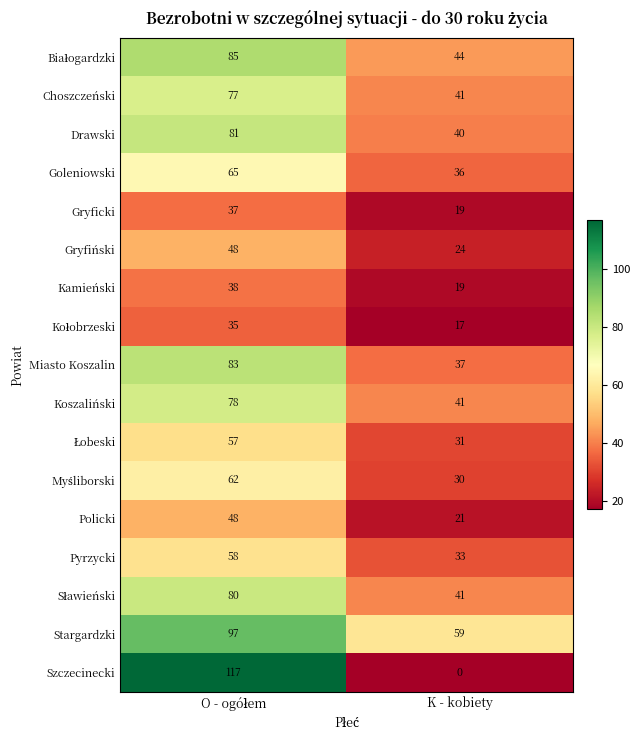

What is the highest value of the Koszaliński series?

78